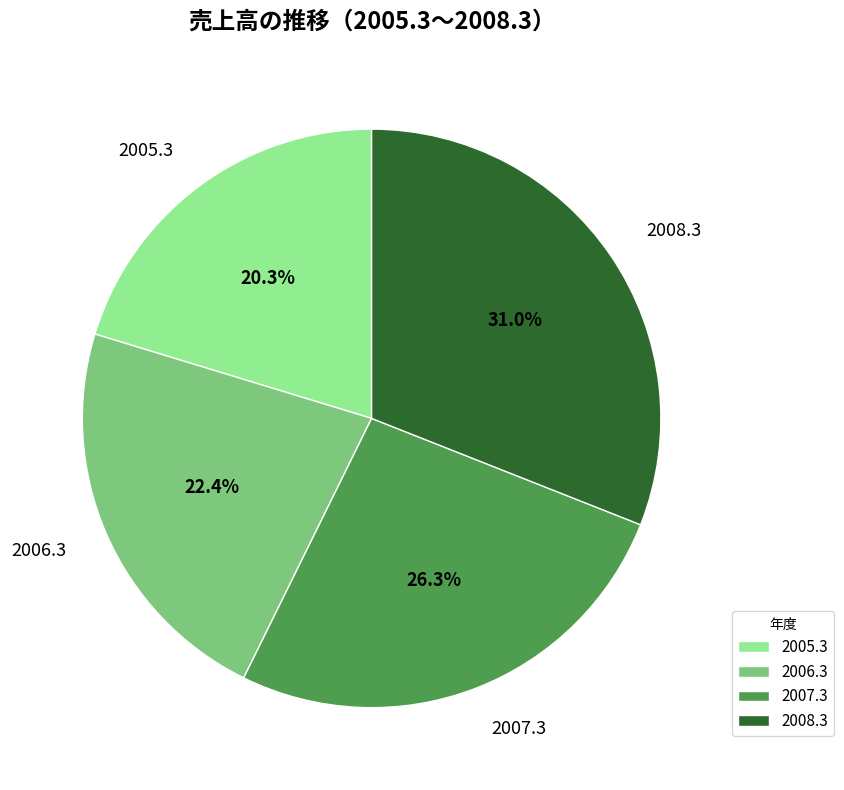

The 2008.3 slice represents 23% of the pie. True or false?

False